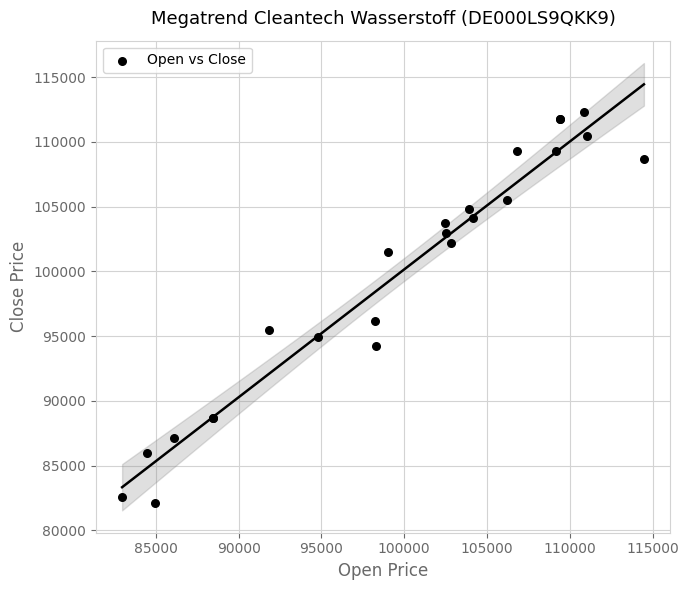

What Y value in the scatter plot is closest to 97197?

96173